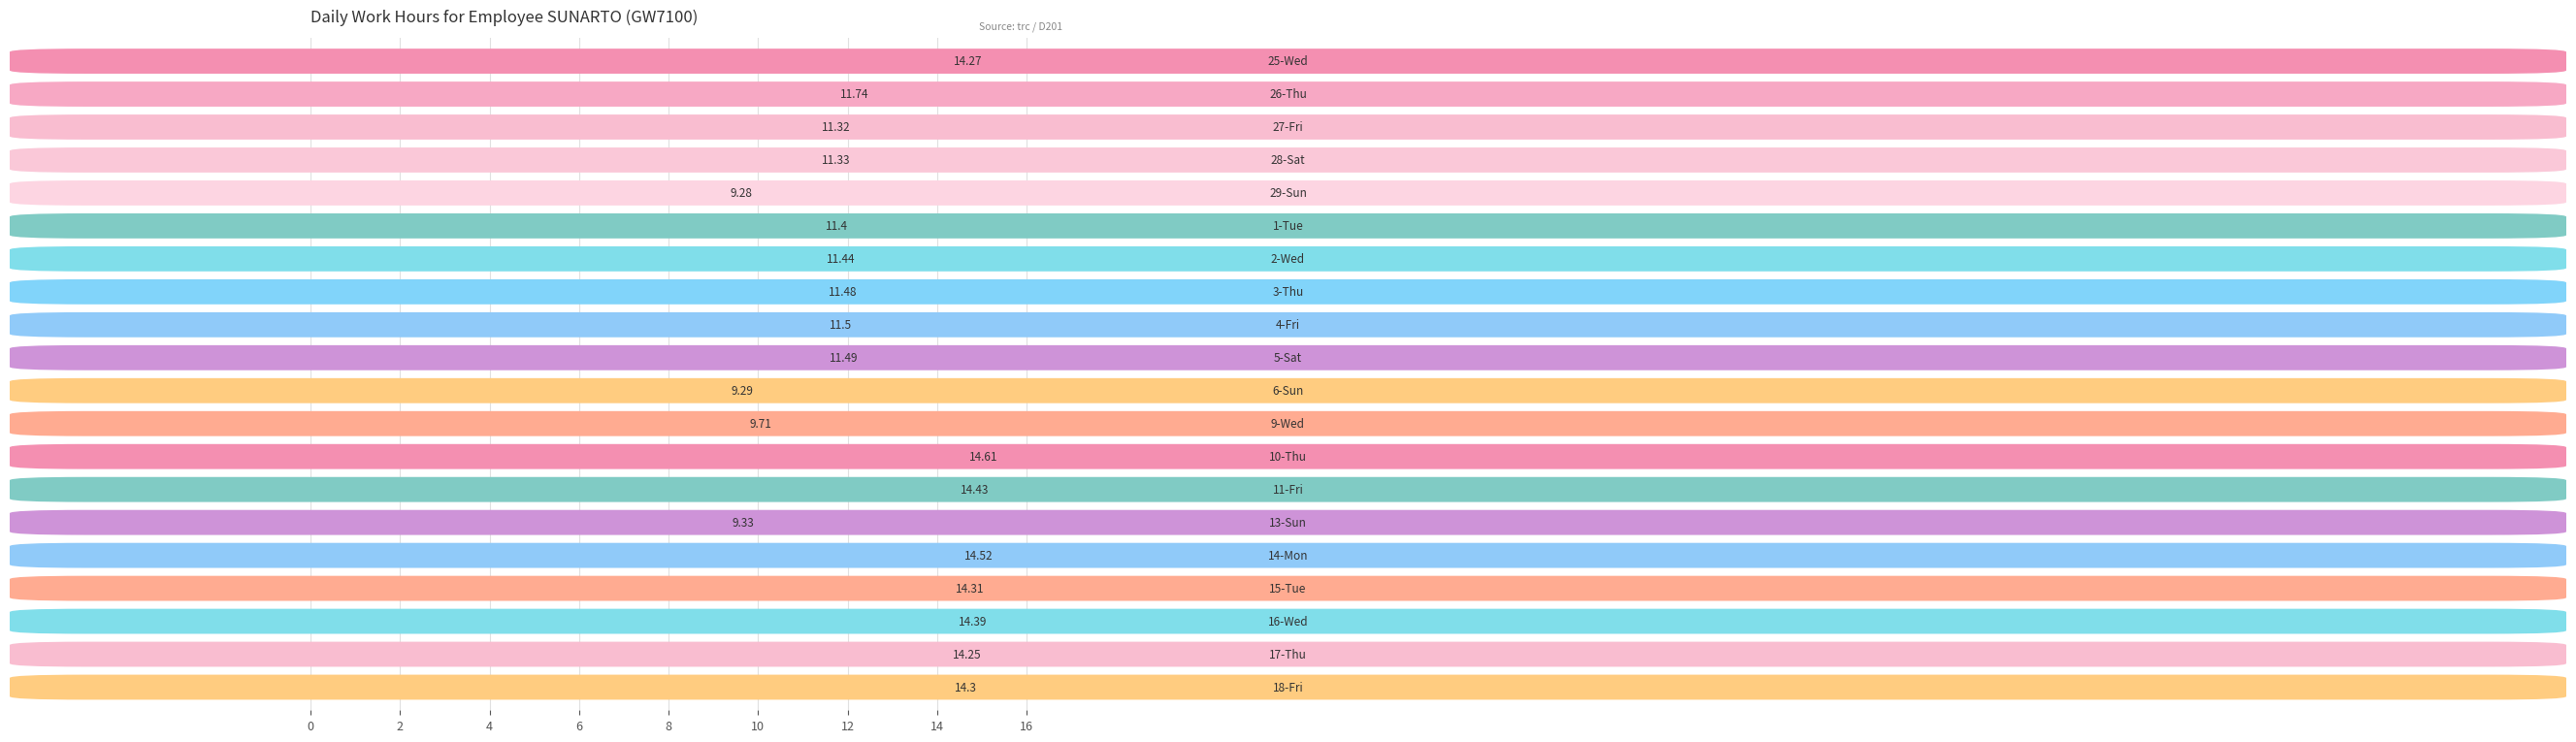

Count the number of data series in this chart.

1